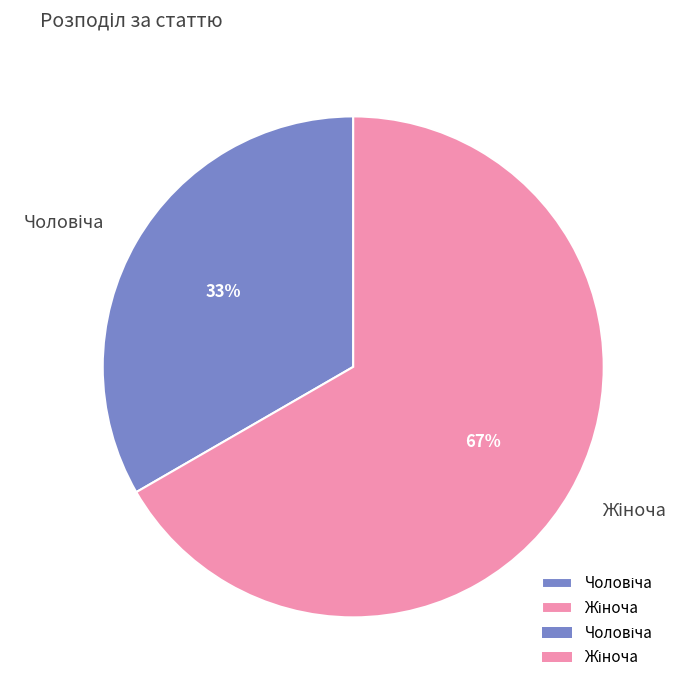

Is there any slice that represents more than half of the pie?

Yes